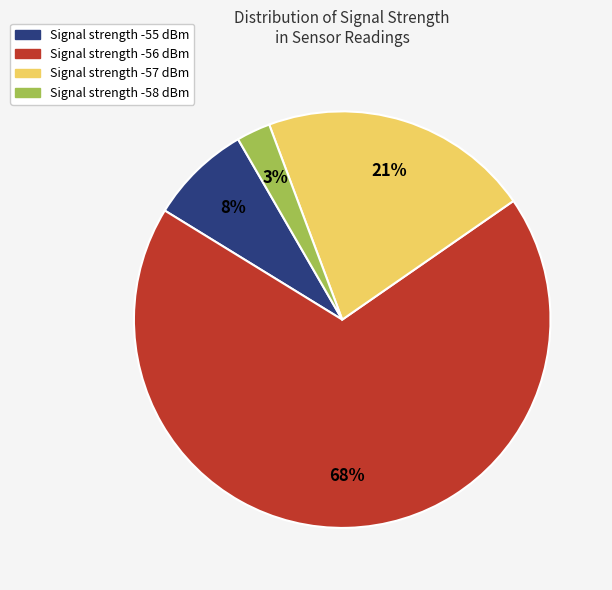

To the nearest percent, what is the average slice percentage?

25%